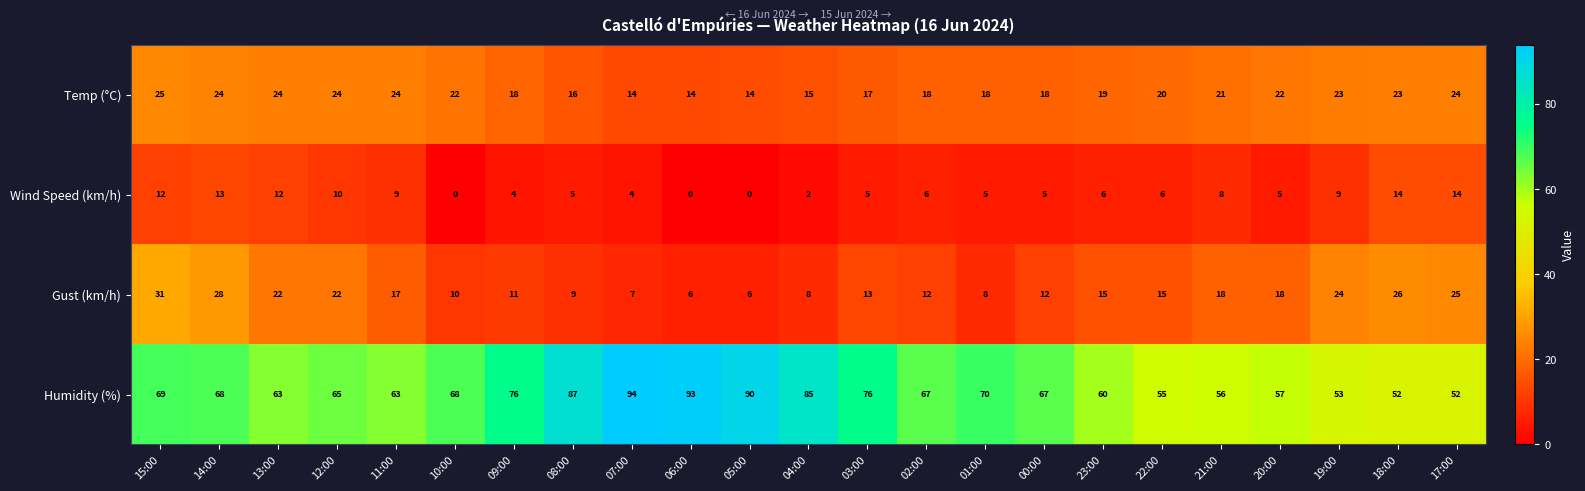

What is the sum of all Wind Speed (km/h) values?

154